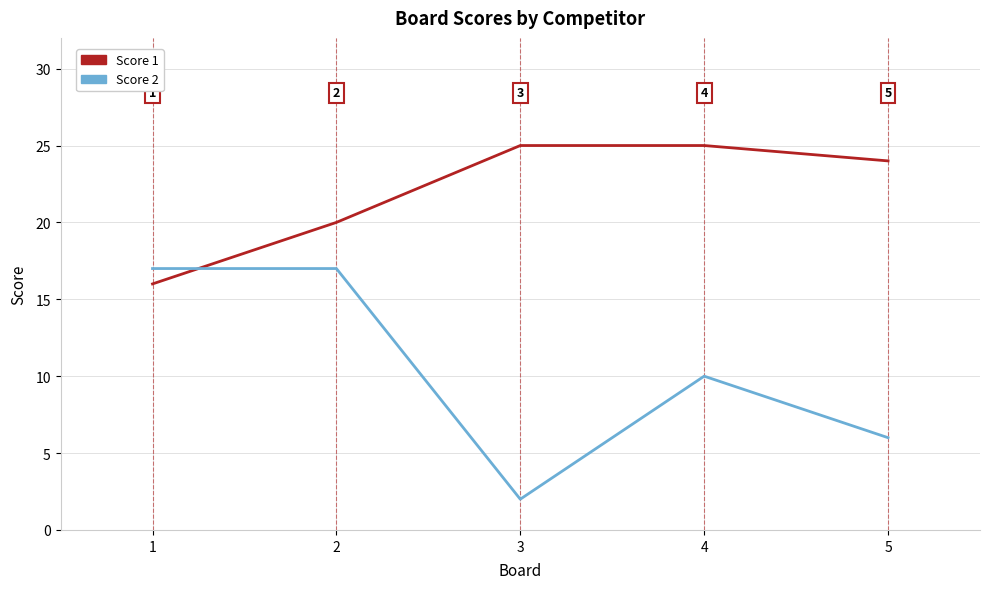

How many values in the Score 1 series are below 24?

2